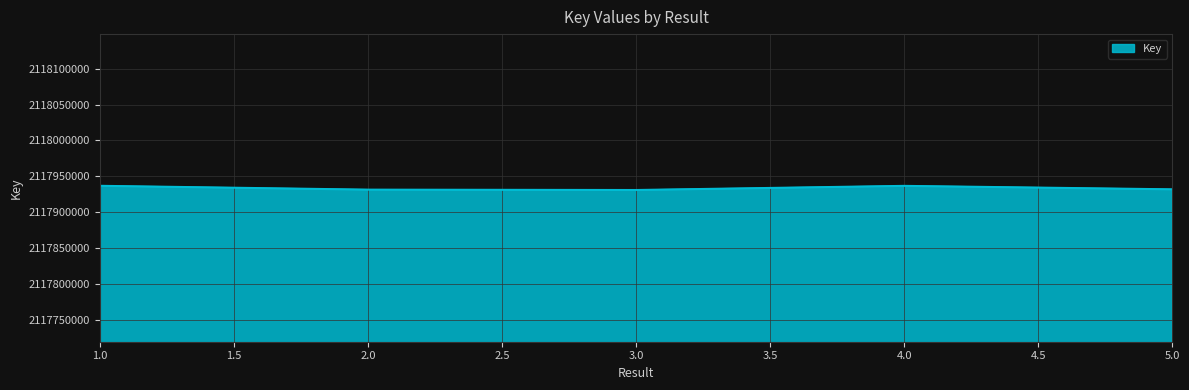

True or false: there are more than 0 points higher than both neighbors.

True